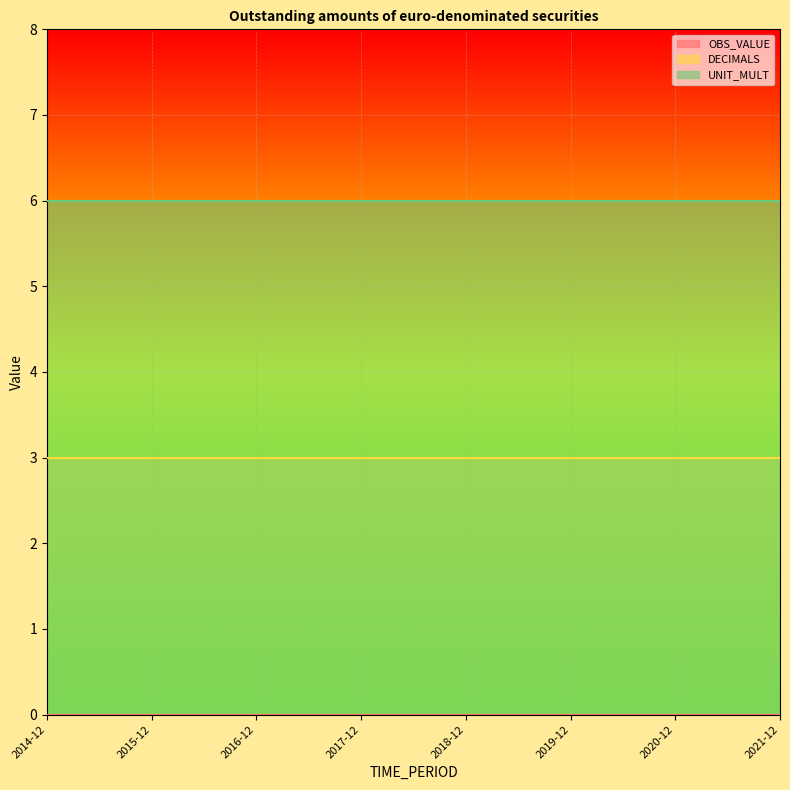

True or false: OBS_VALUE and UNIT_MULT intersect in this chart.

False